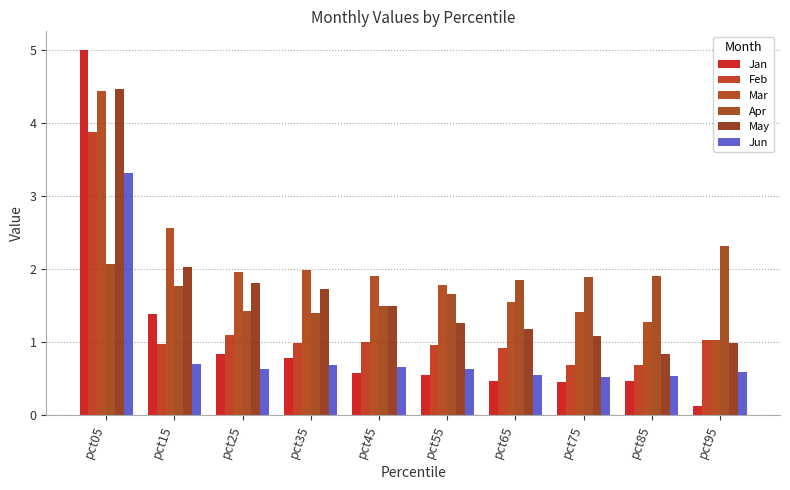

What are all the series names shown in the legend?

Jan, Feb, Mar, Apr, May, Jun